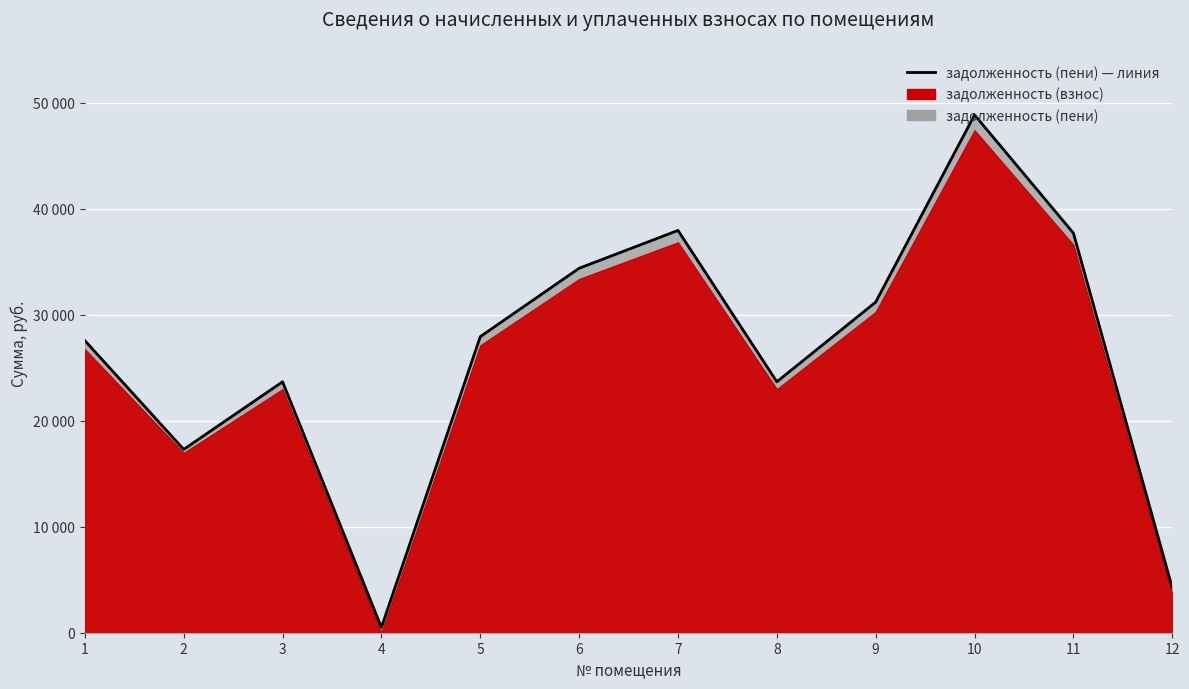

What is the minimum value shown in the chart?

498.7